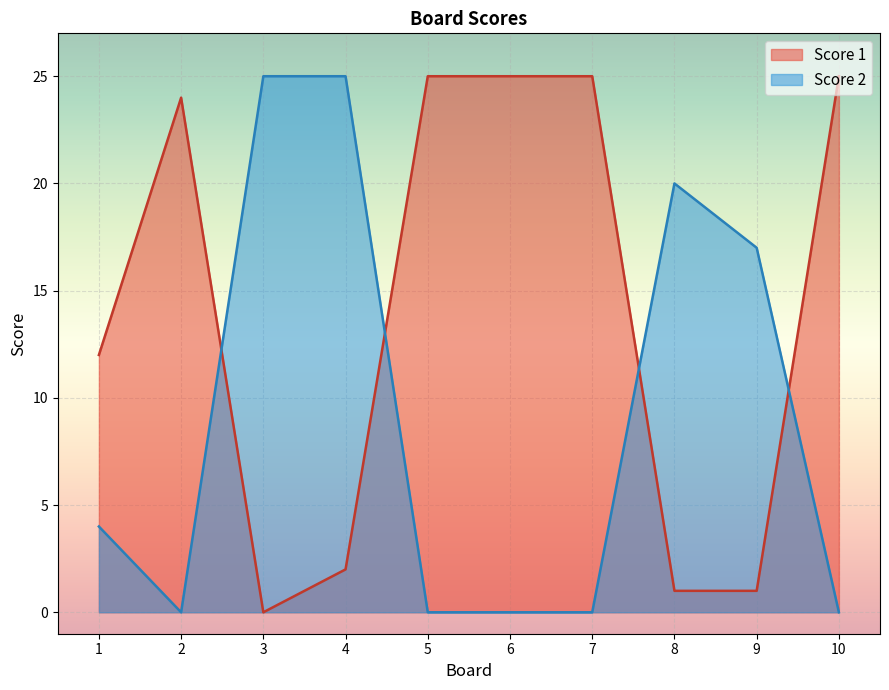

How many times do Score 2 and Score 1 cross each other?

4